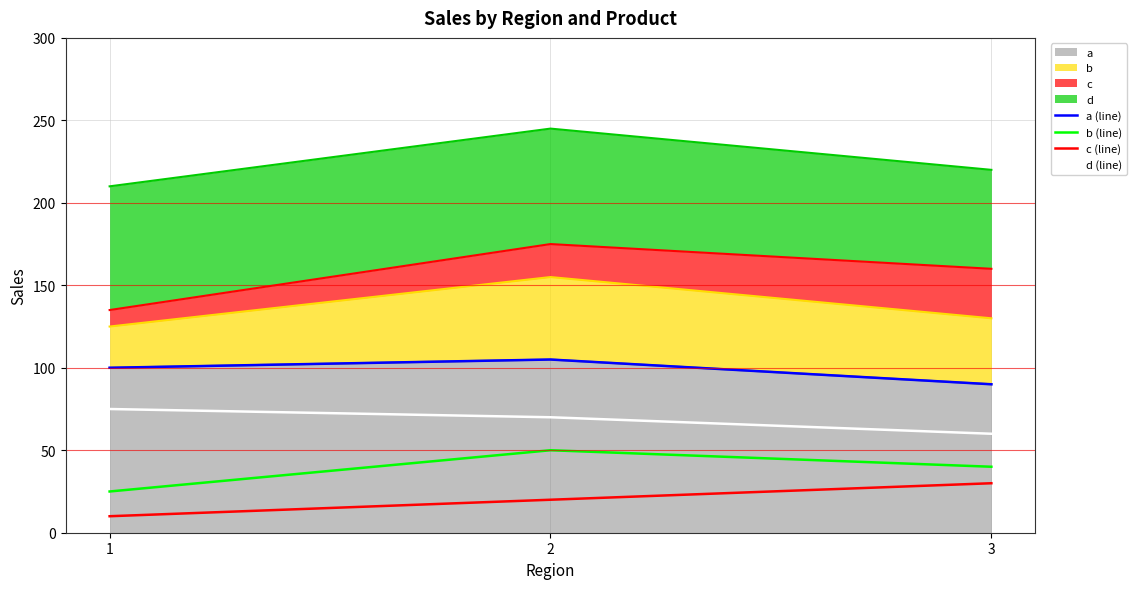

At which label does d (line) first exceed 70?

1